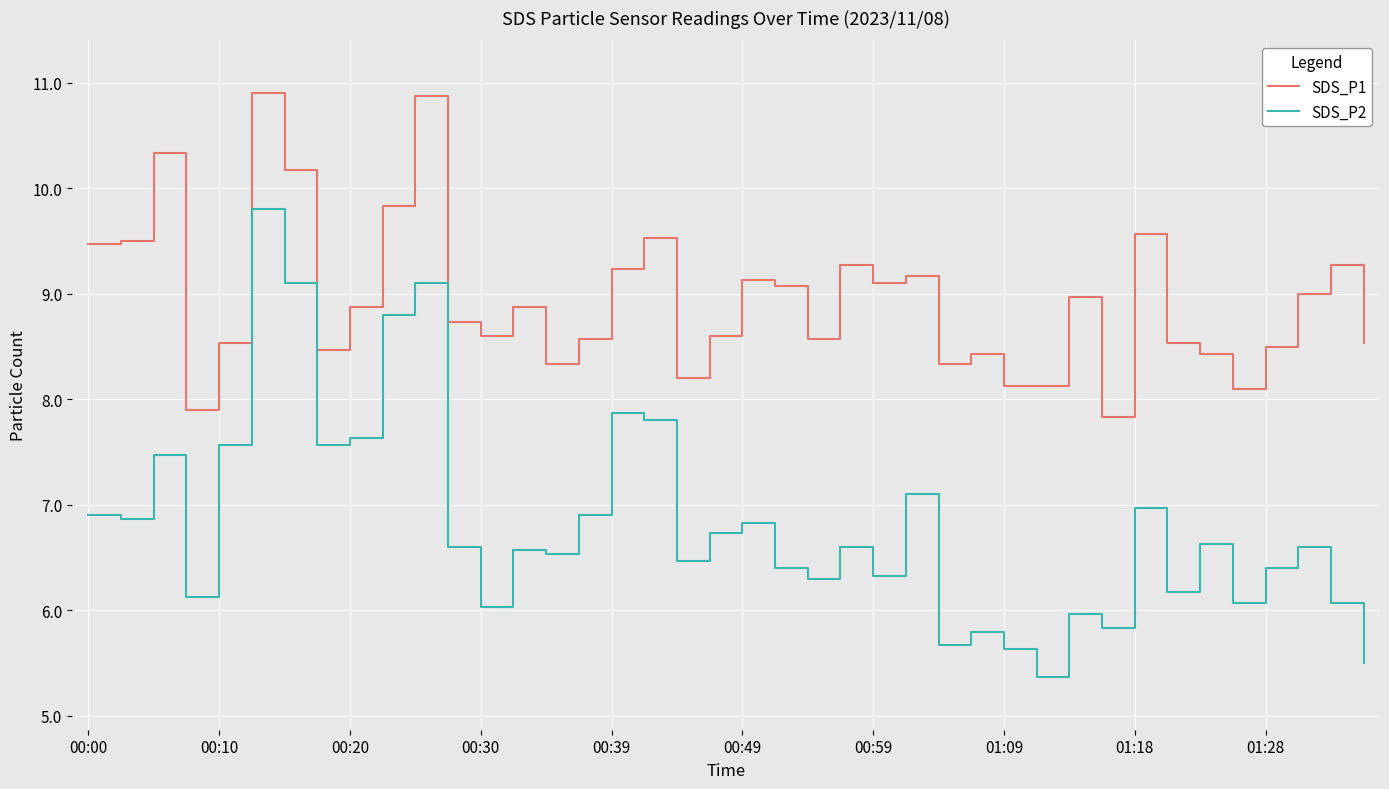

What are all the series names shown in the legend?

SDS_P1, SDS_P2